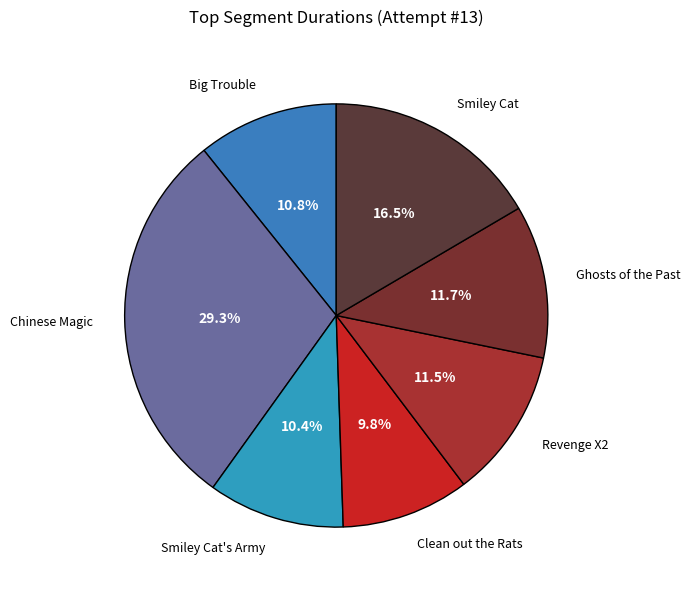

Count the number of slices in the pie.

7